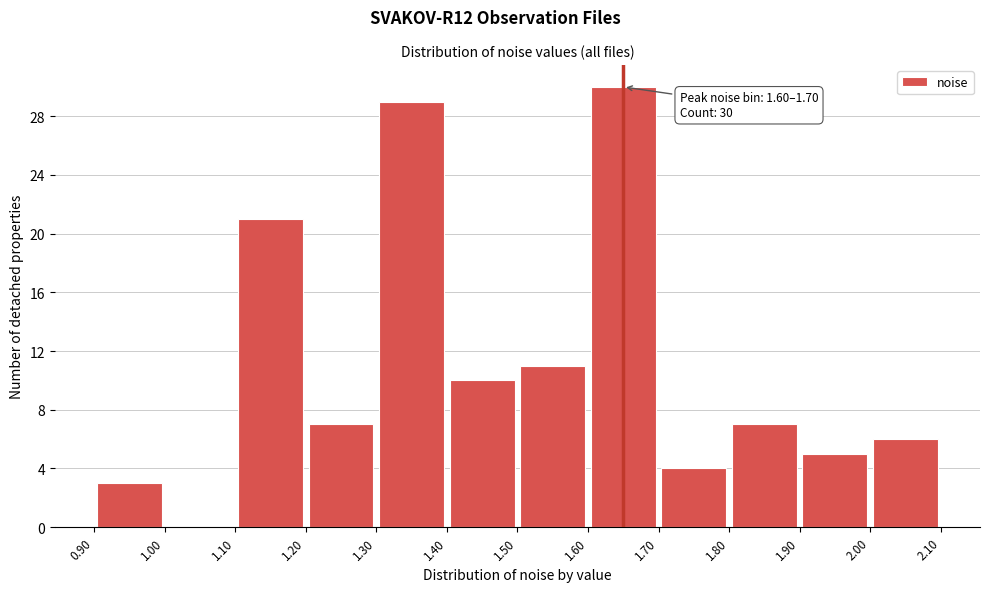

Which range on the x-axis has the tallest bar?

1.60 to 1.70